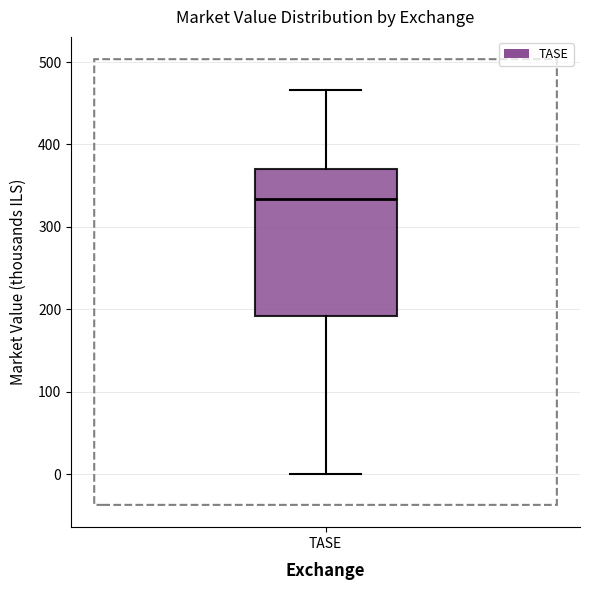

Where is the lower edge of the box for TASE on the y-axis? The values are not printed on the chart, so give them approximately, as read against the axis.

190